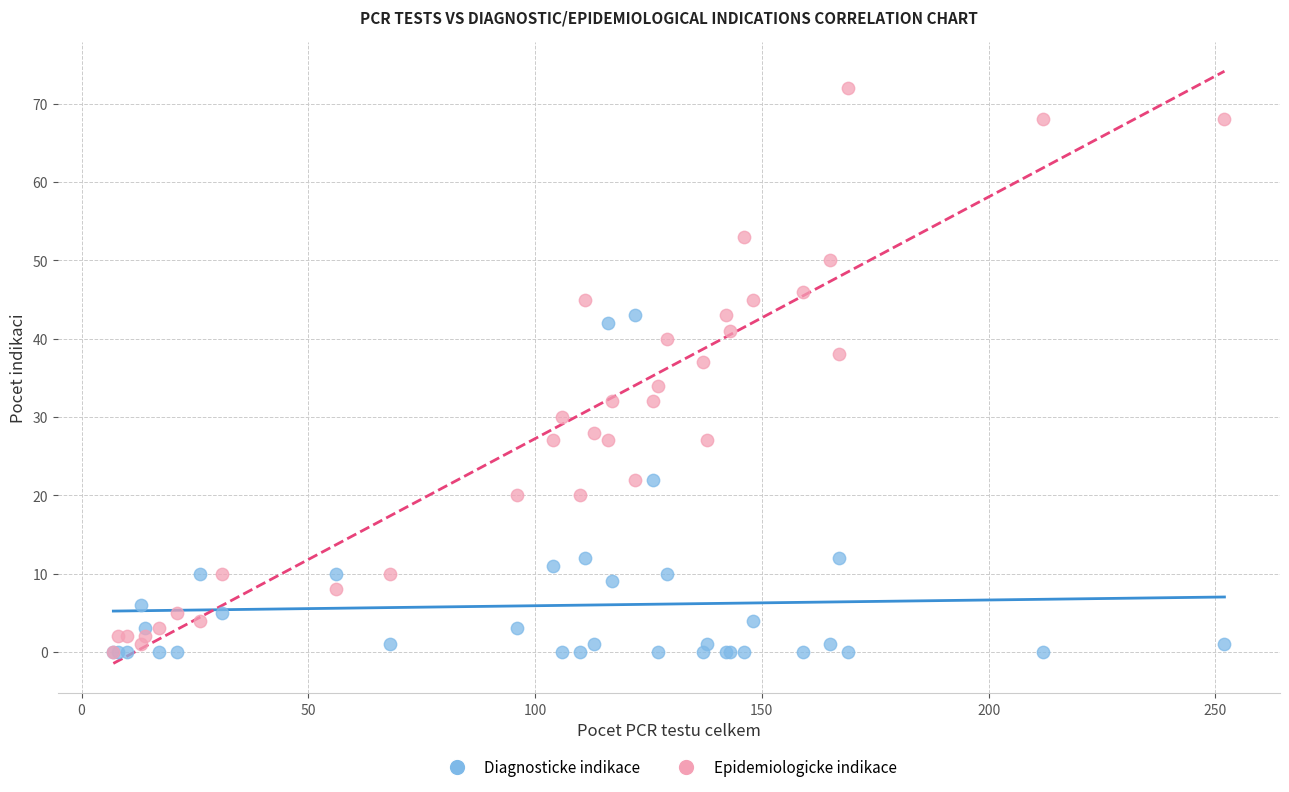

Which series has the largest Y range (max minus min)?

Epidemiologicke indikace